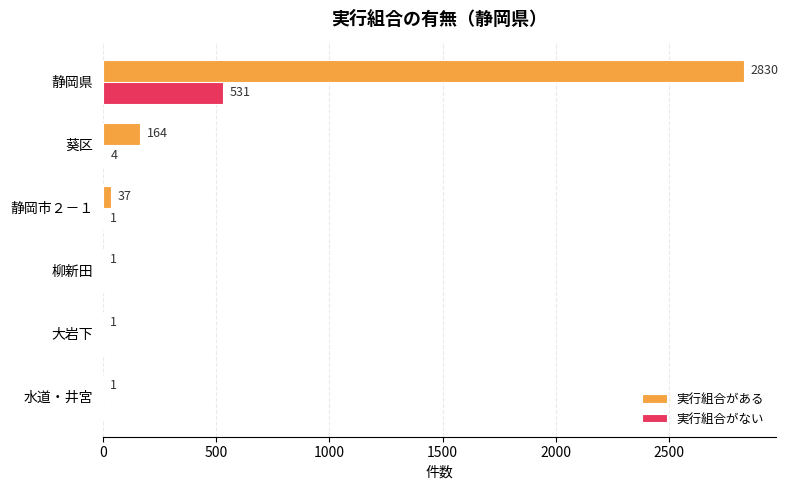

At which category is the sum across all series the highest?

静岡県